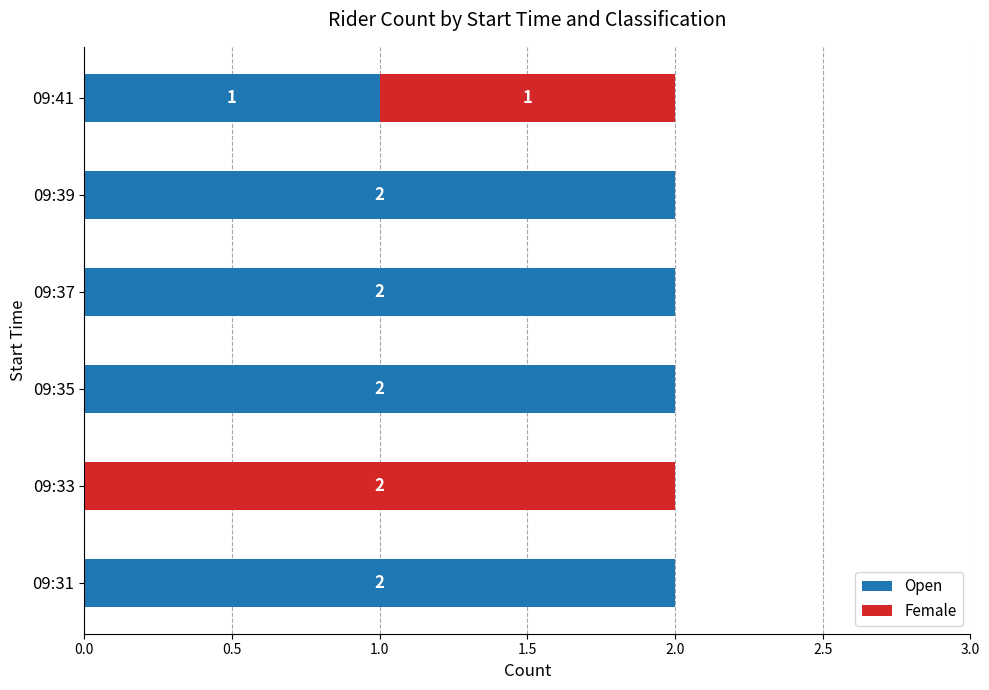

What is the sum of all Open values?

9